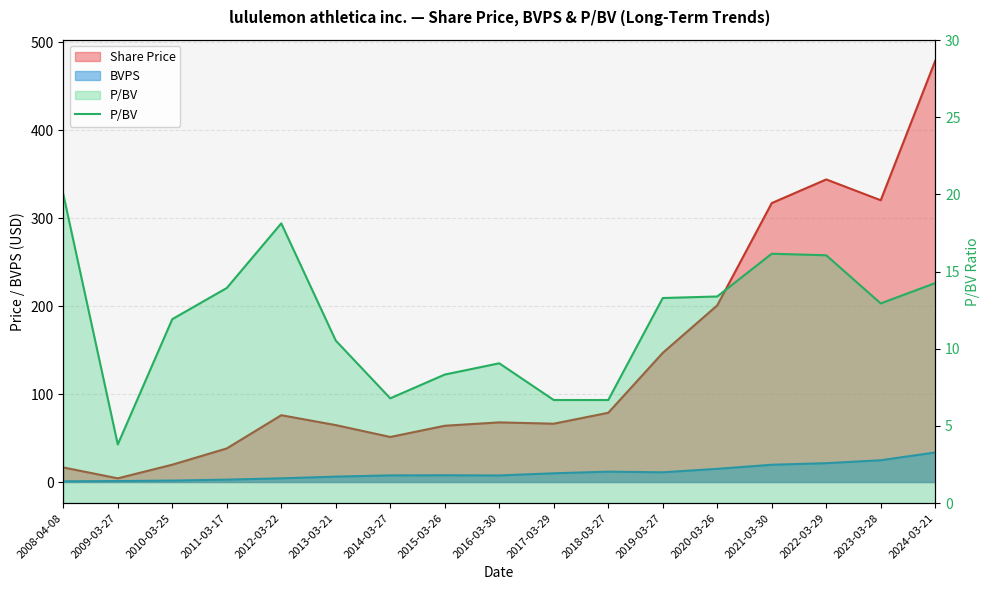

What position from the left is 2015-03-26?

8